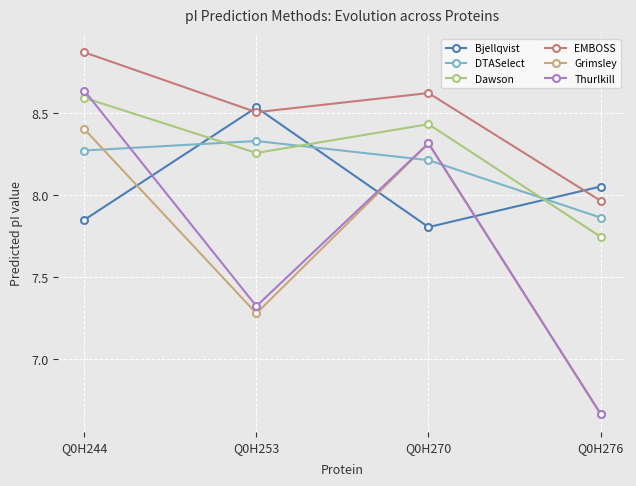

Is the value of DTASelect at Q0H253 greater than the value of Thurlkill at Q0H244?

No